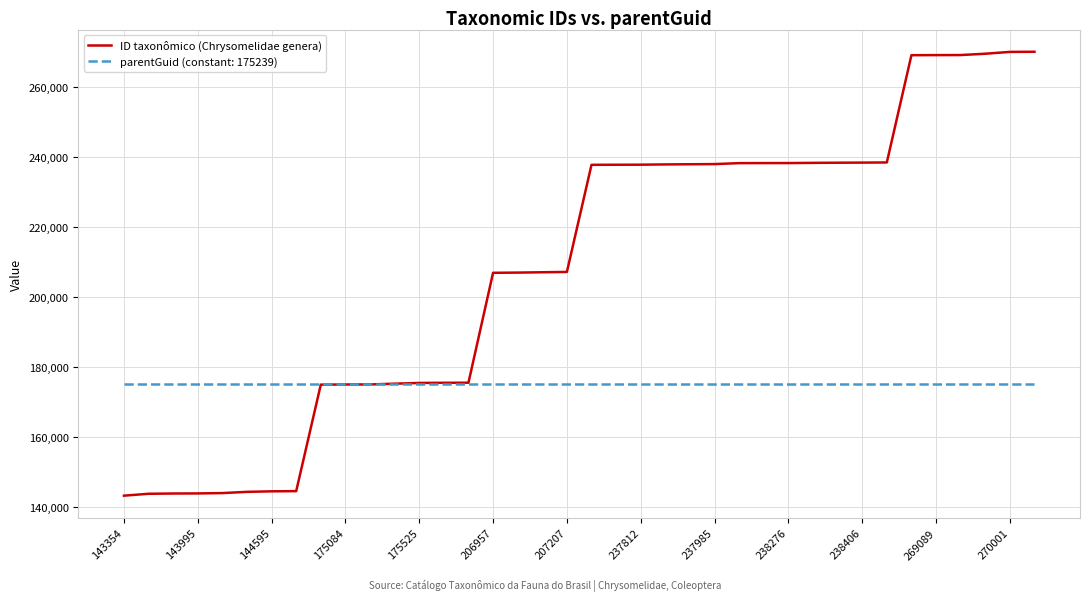

Which series has the largest total across all categories?

ID taxonômico (Chrysomelidae genera)